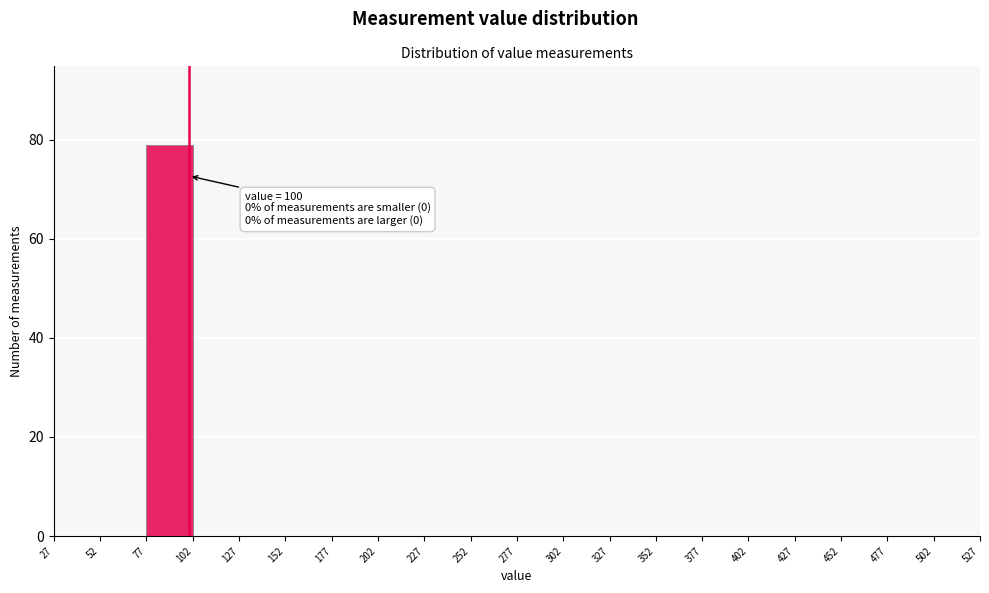

Which range on the x-axis has the tallest bar?

77 to 102